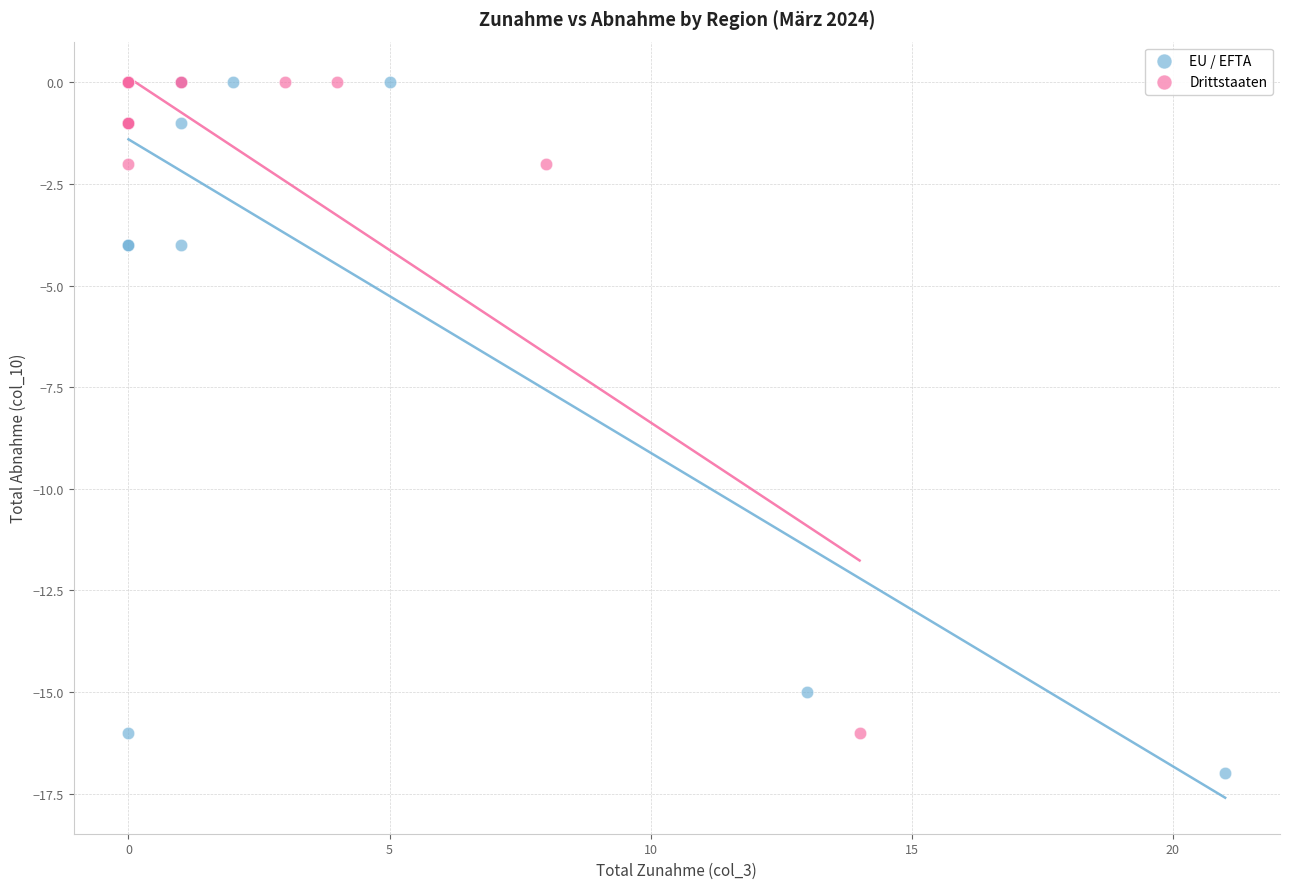

Which series has the widest spread of Y values?

EU / EFTA